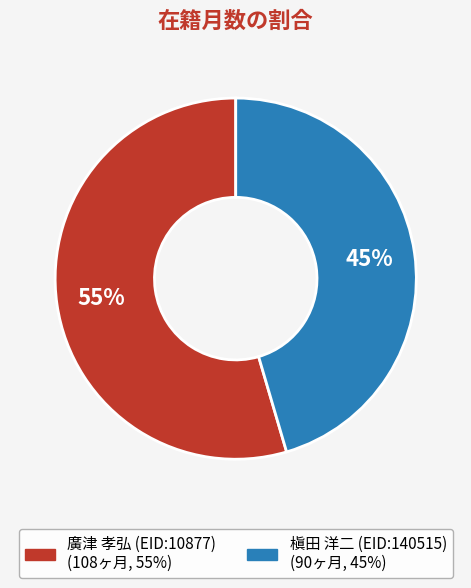

What percentage is the 槇田 洋二 (EID:140515) slice, to the nearest percent?

45%